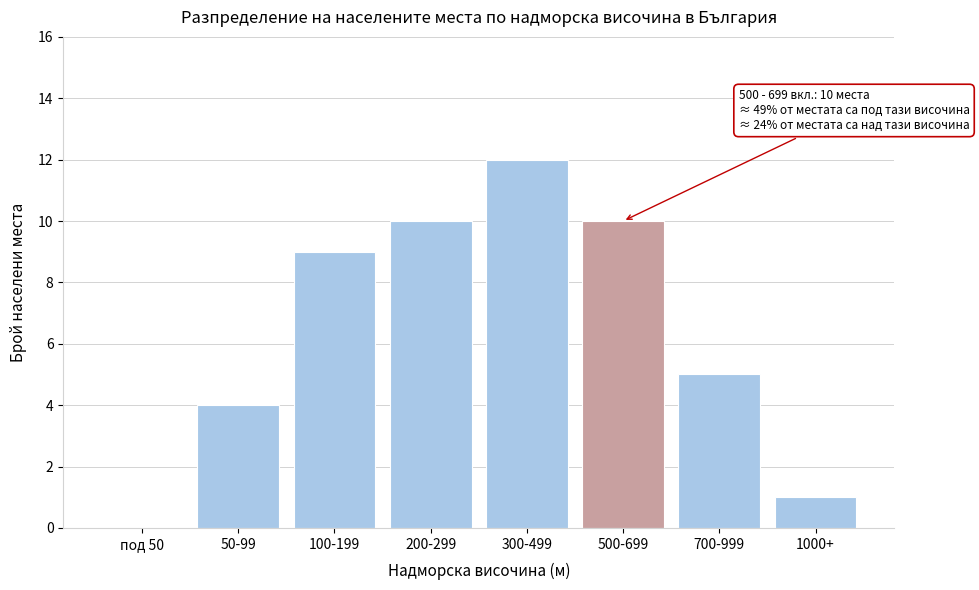

Reading right to left, transcribe all the data shown in this chart.

1000+=1	700-999=5	500-699=10	300-499=12	200-299=10	100-199=9	50-99=4	под 50=0